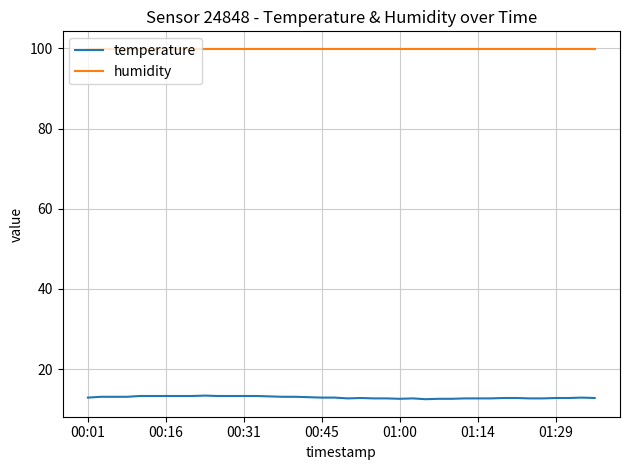

What is the lowest value of the humidity series?

99.9